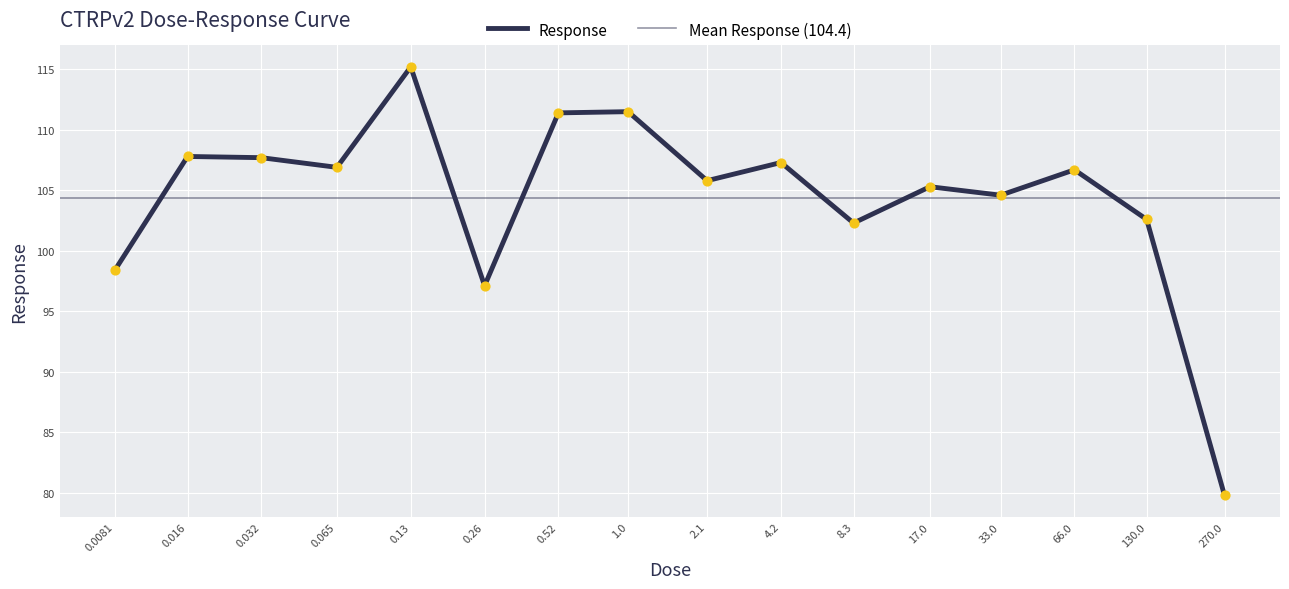

Approximately how many times larger is the value at 33.0 compared to 0.032?

1.0